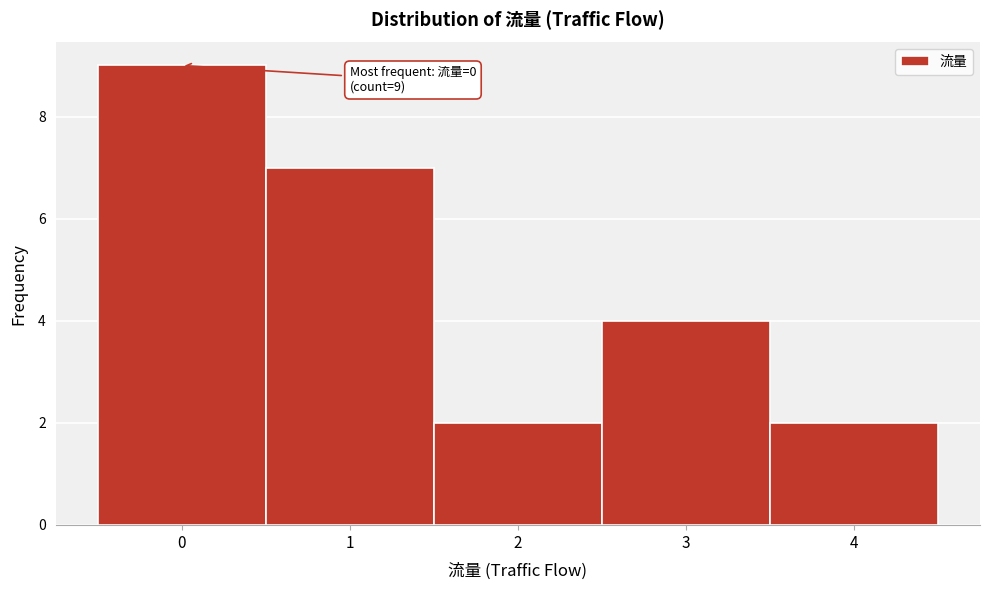

Reading right to left, extract all data points from this chart.

2	4	2	7	9